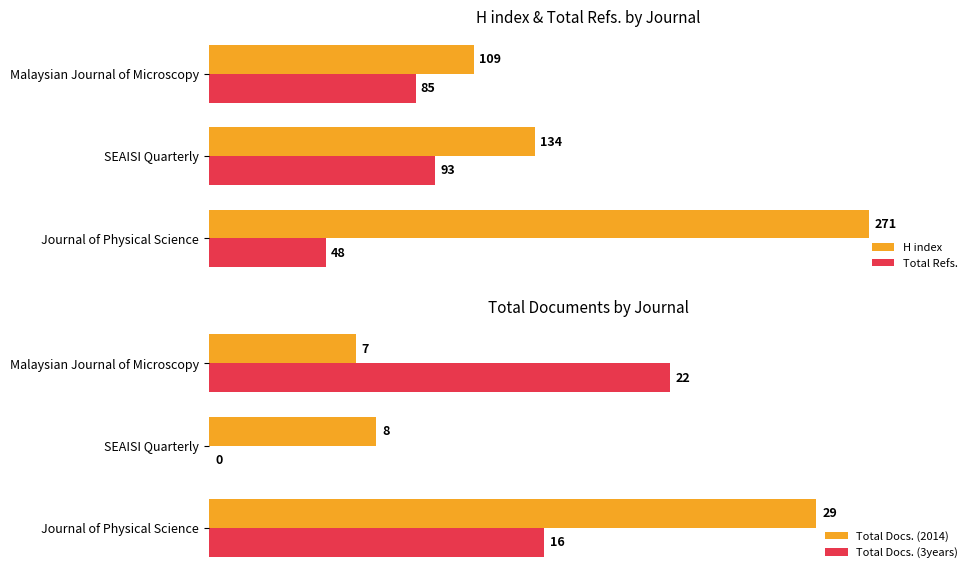

What is the difference between the maximum and minimum values in the Total Docs. (3years) series?

22